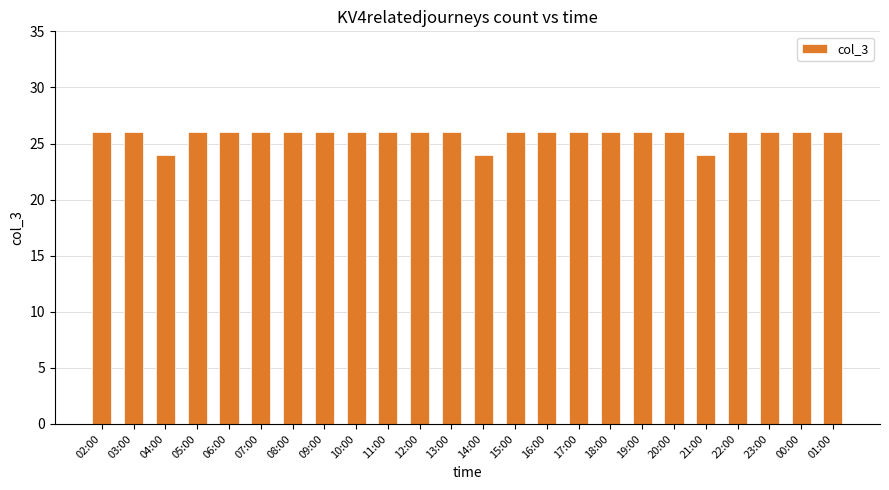

True or false: the data shows 46 at 07:00.

False